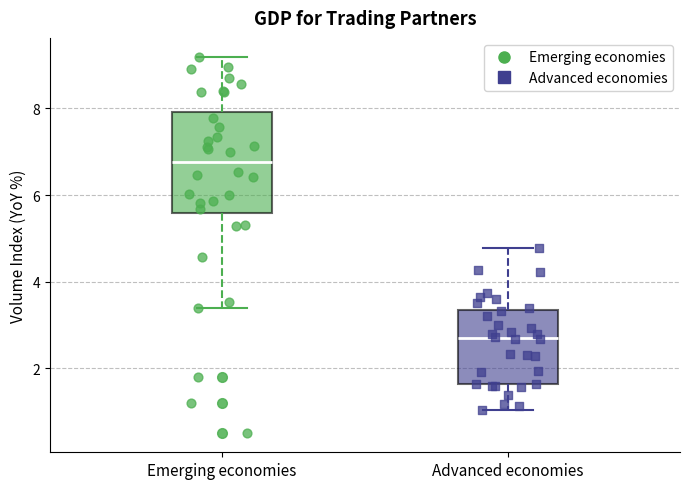

Where is the lower edge of the box for Emerging economies on the y-axis? The values are not printed on the chart, so give them approximately, as read against the axis.

5.6